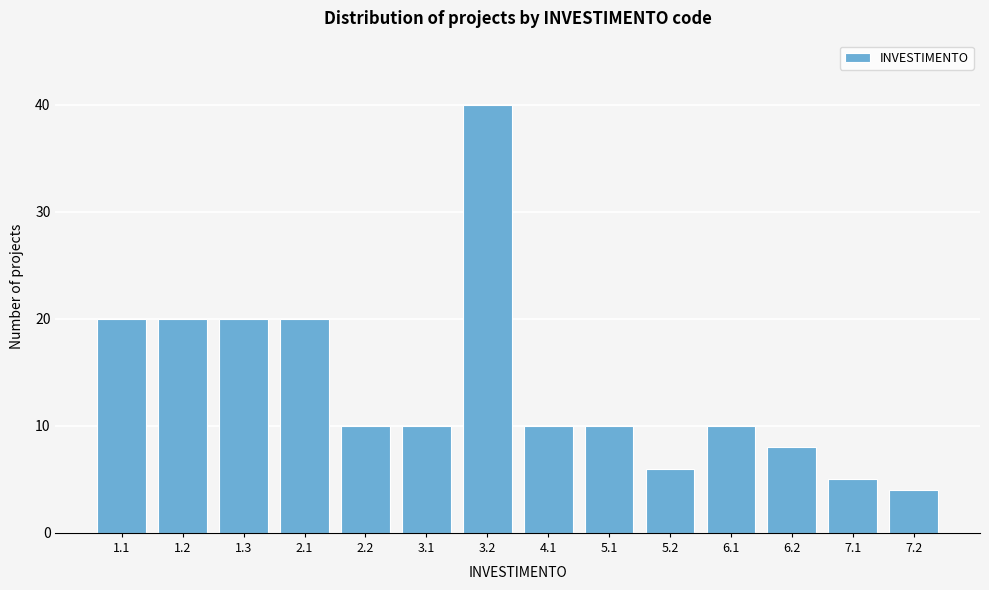

Reading left to right, list all the values displayed in this chart.

20	20	20	20	10	10	40	10	10	6	10	8	5	4